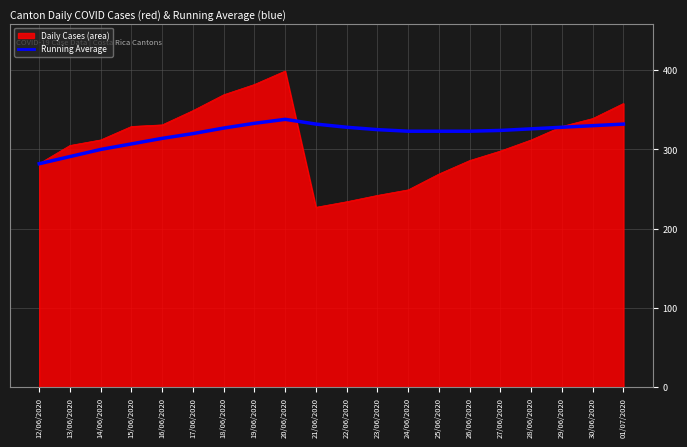

What is the spread (max minus min) of values at 24/06/2020?

74